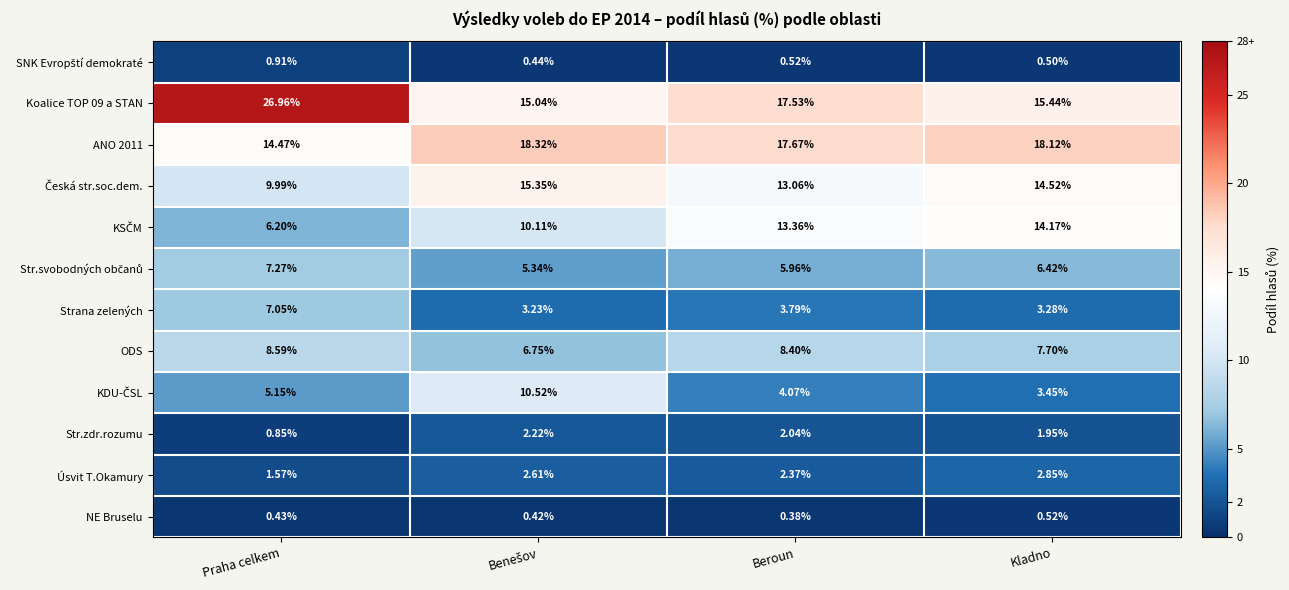

What is the total value across all series at Praha celkem?

89.4